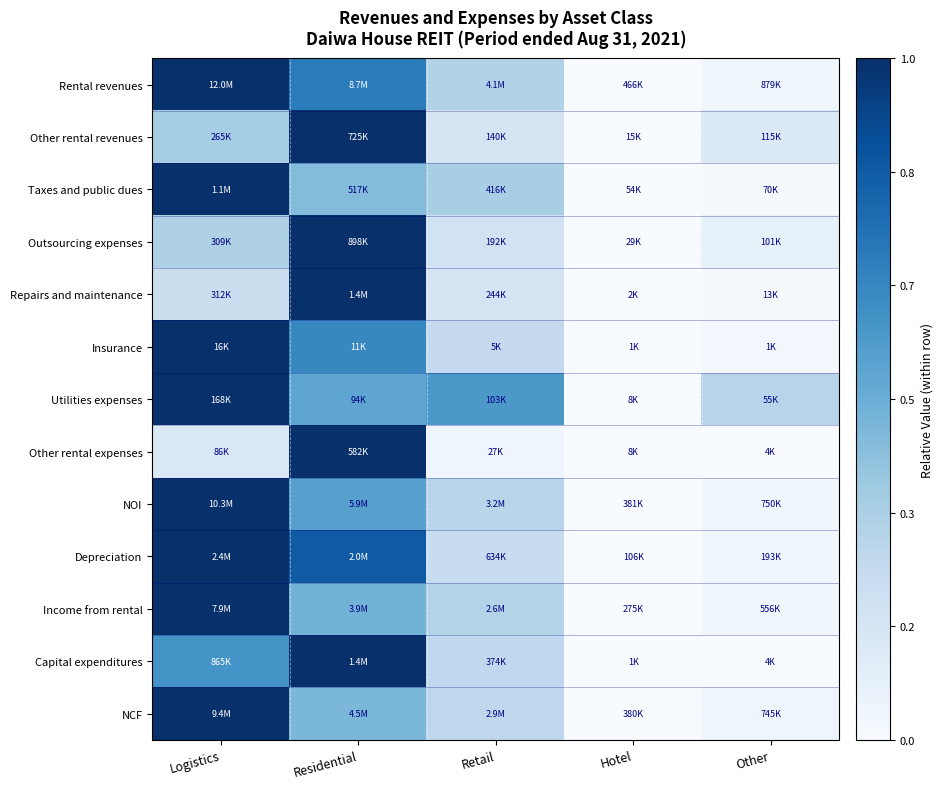

At how many categories does at least one series exceed 0?

5